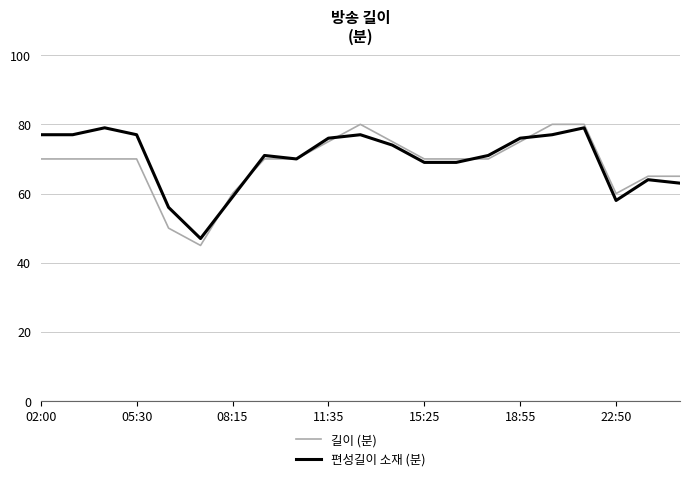

What is the minimum value for 편성길이 소재 (분)?

47